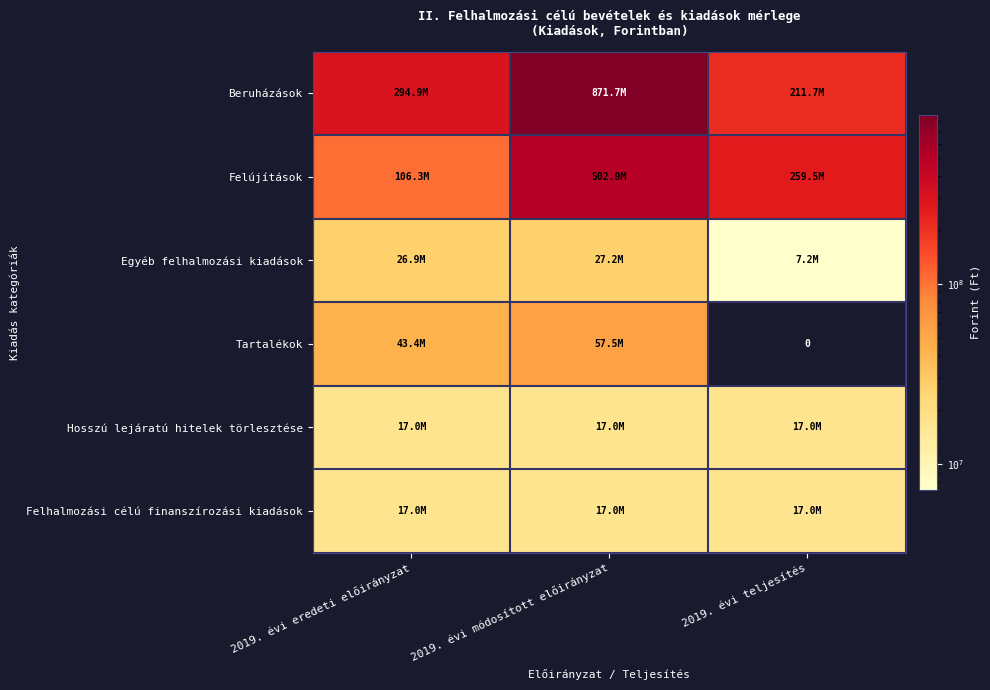

What is the sum of all Tartalékok values?

100906324